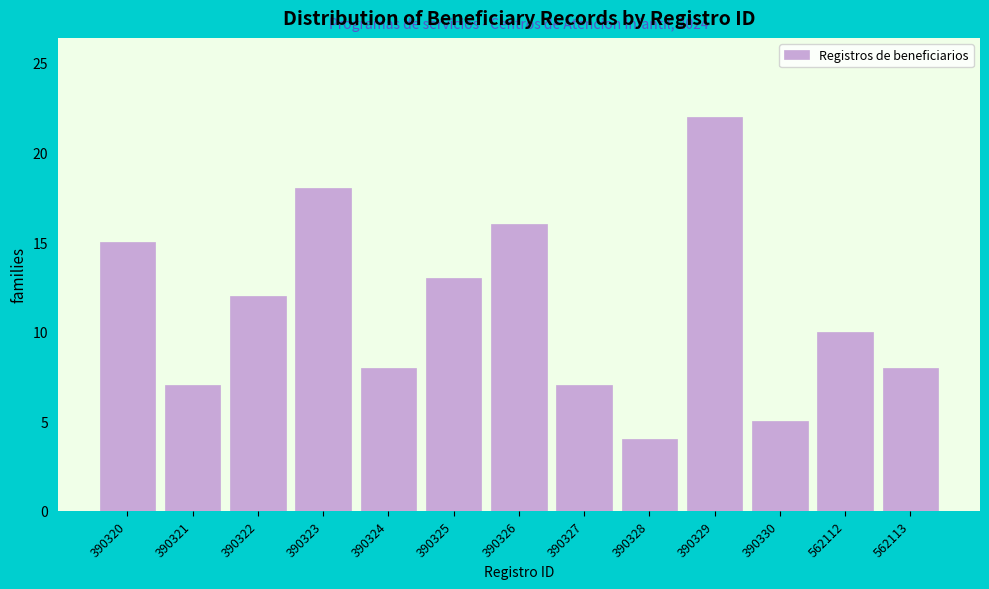

Reading left to right, transcribe all the data shown in this chart.

390320=15	390321=7	390322=12	390323=18	390324=8	390325=13	390326=16	390327=7	390328=4	390329=22	390330=5	562112=10	562113=8